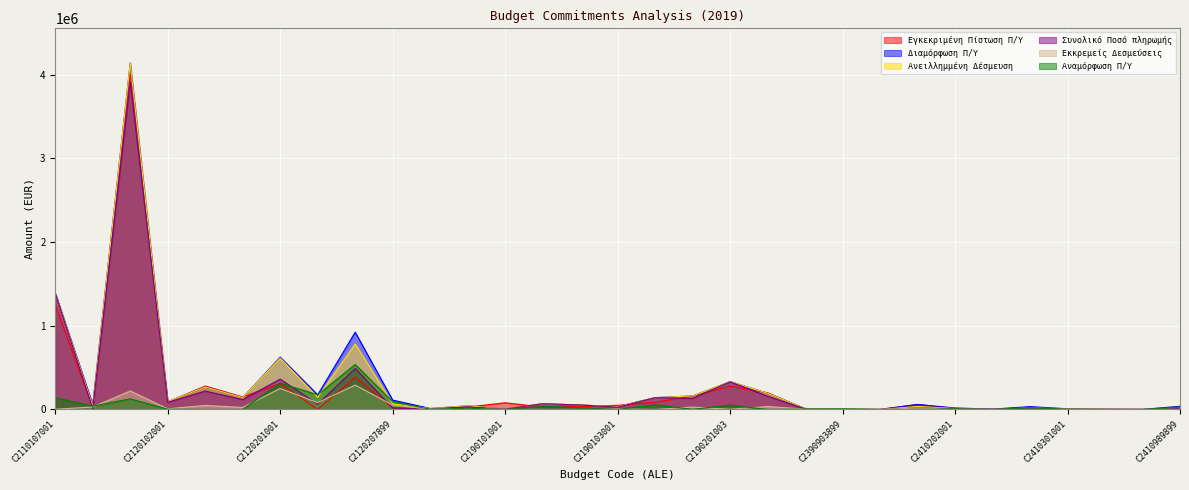

What is the average value of the Ανειλλημμένη Δέσμευση series?

284858.7